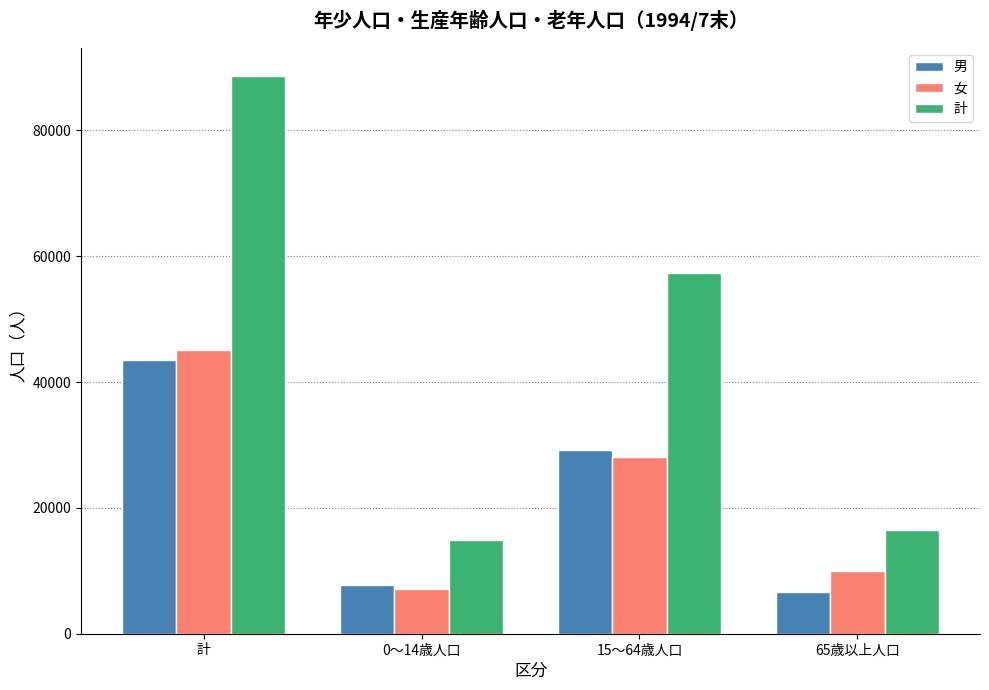

How many groups of bars are there?

4